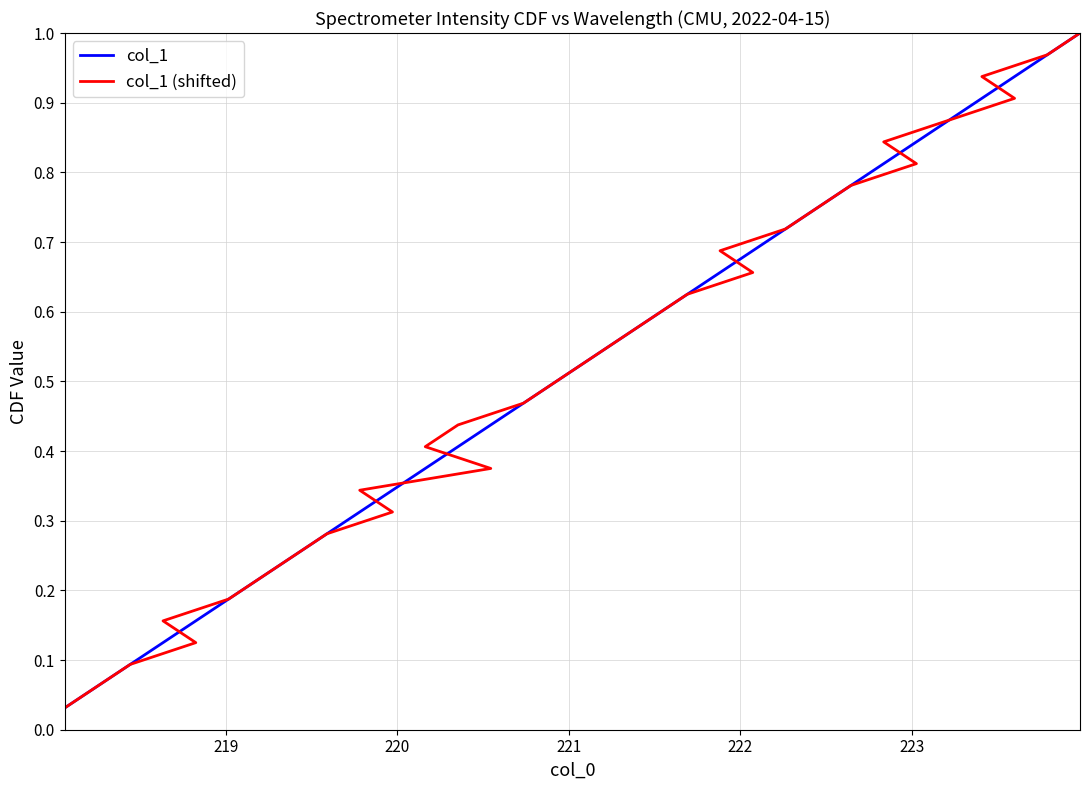

Reading left to right, extract all data points from this chart.

col_1: 0.0	0.1	0.1	0.1	0.2	0.2	0.2	0.2	0.3	0.3	0.3	0.4	0.4	0.4	0.5	0.5	0.5	0.6	0.6	0.6	0.7	0.7	0.7	0.8	0.8	0.8	0.8	0.9	0.9	0.9	1.0	1.0
col_1 (shifted): 0.0	0.1	0.1	0.1	0.2	0.2	0.2	0.2	0.3	0.3	0.3	0.4	0.4	0.4	0.5	0.5	0.5	0.6	0.6	0.6	0.7	0.7	0.7	0.8	0.8	0.8	0.8	0.9	0.9	0.9	1.0	1.0